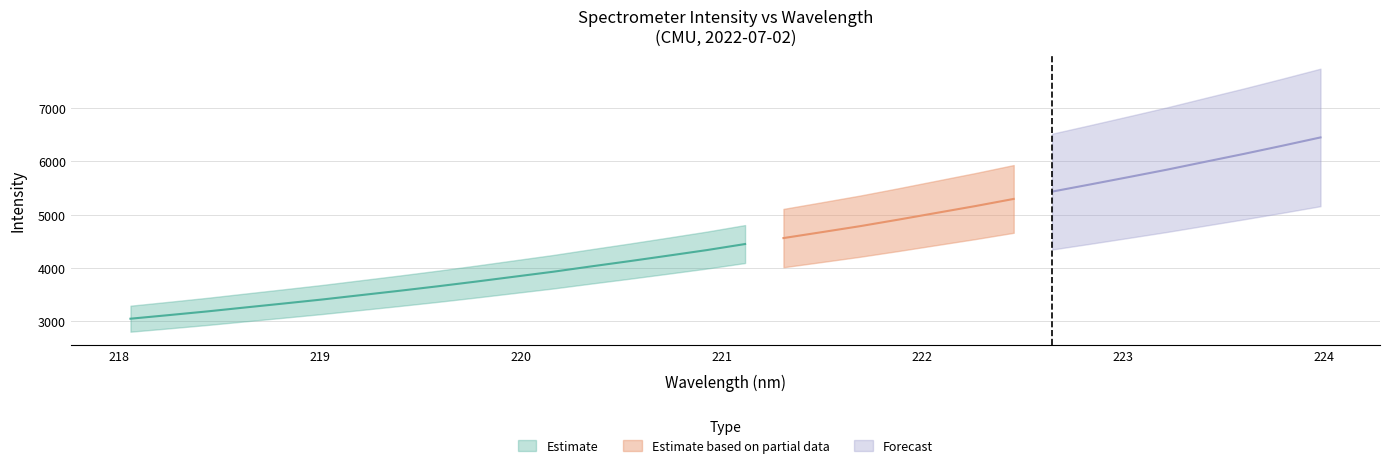

List the series in order of their peak value, lowest first.

Estimate, Estimate based on partial data, Forecast